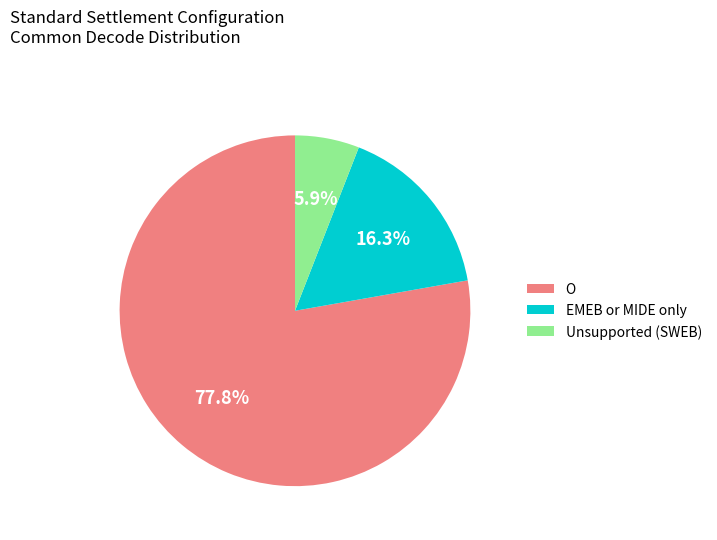

To the nearest percent, what is the difference between the largest and smallest slice percentages?

72%